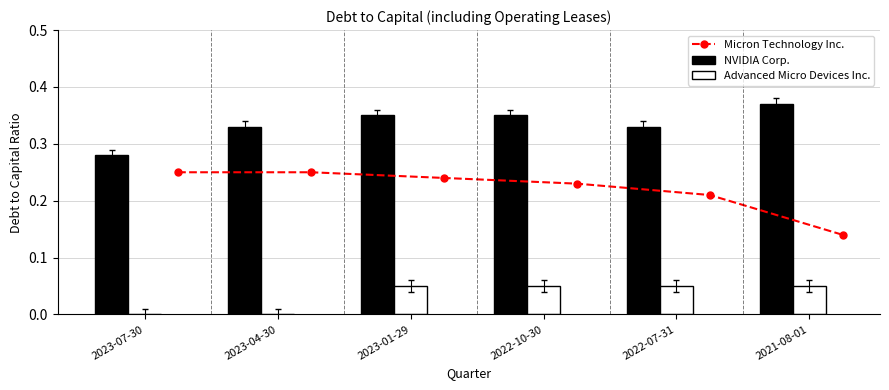

What value does the NVIDIA Corp. series have at 2023-01-29?

0.3